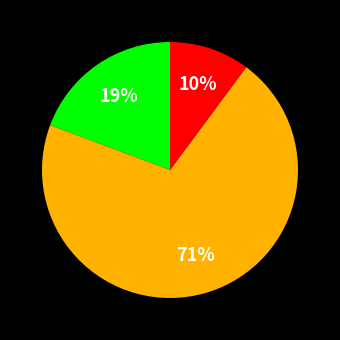

To the nearest percent, what is the average slice percentage?

33%